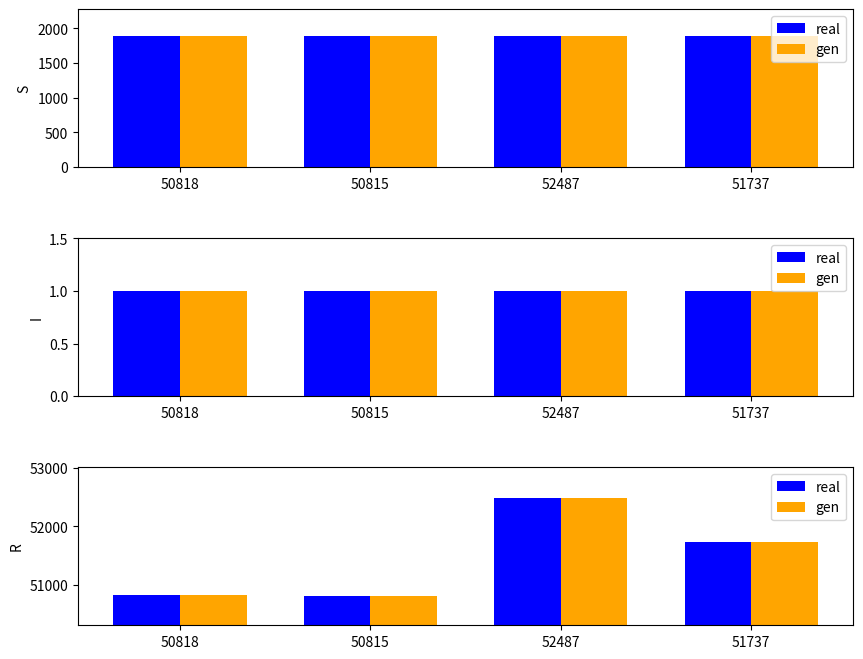

Does the chart contain any negative values?

No